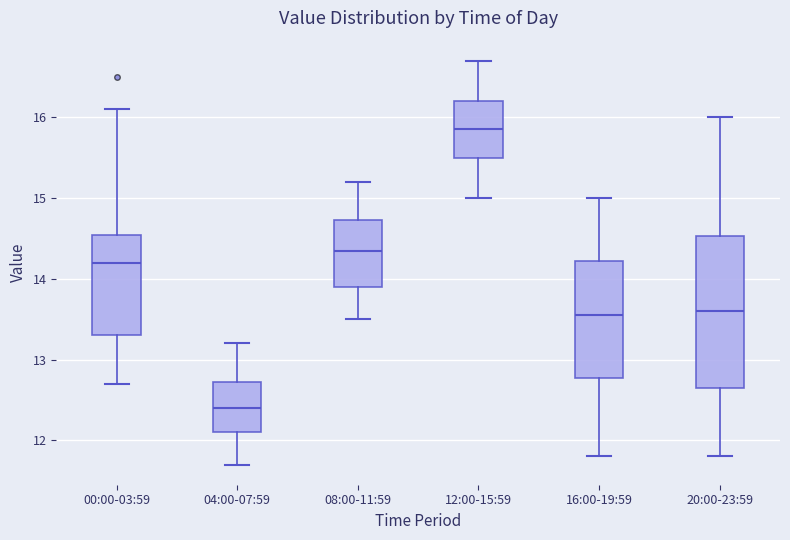

Where does the upper whisker of the box for 04:00-07:59 end on the y-axis? The values are not printed on the chart, so give them approximately, as read against the axis.

13.2